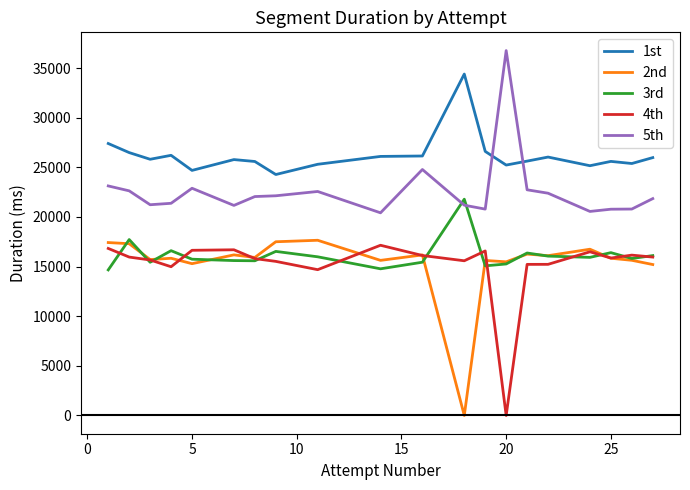

True or false: 2nd and 5th cross at least once.

False